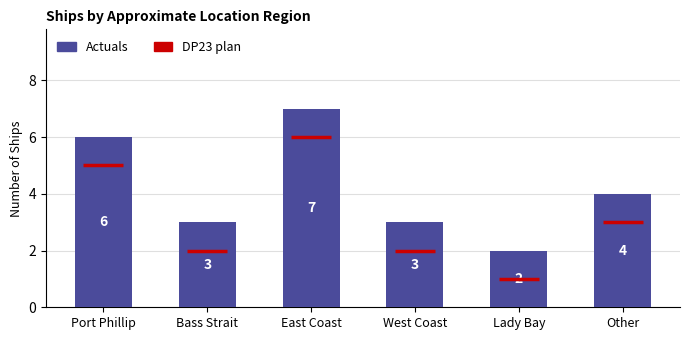

What is the greatest value displayed?

7